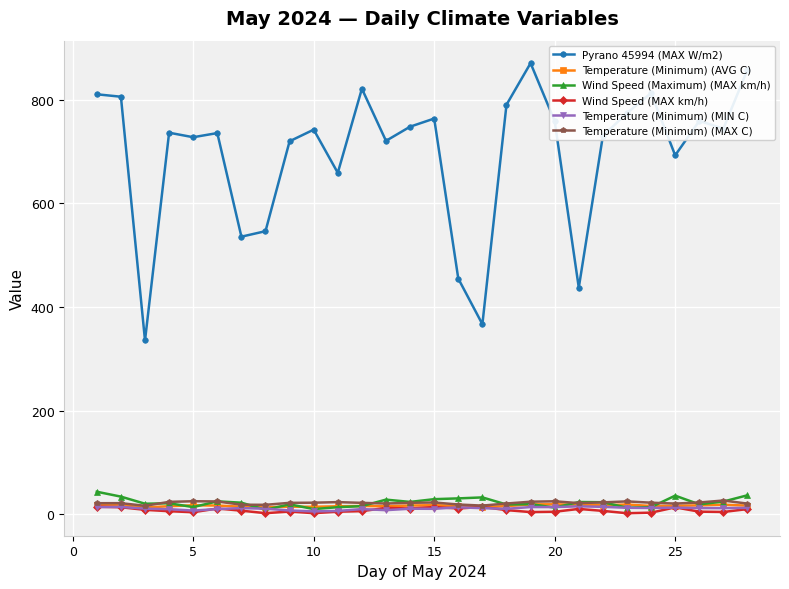

Which series has the largest total across all categories?

Pyrano 45994 (MAX W/m2)